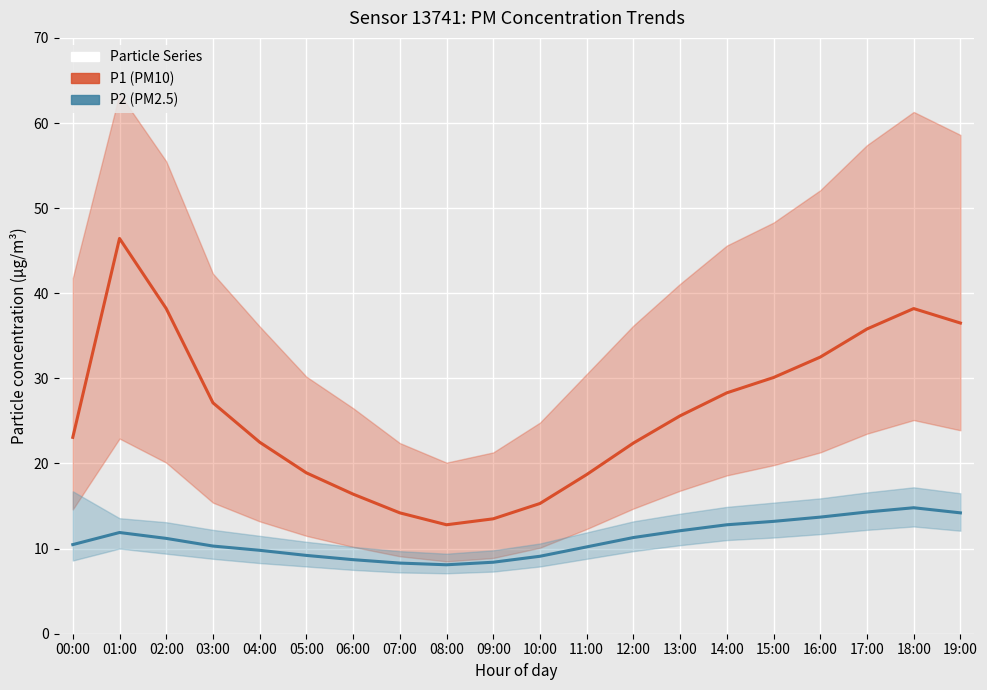

What is the minimum value for P1 (PM10)?

12.8